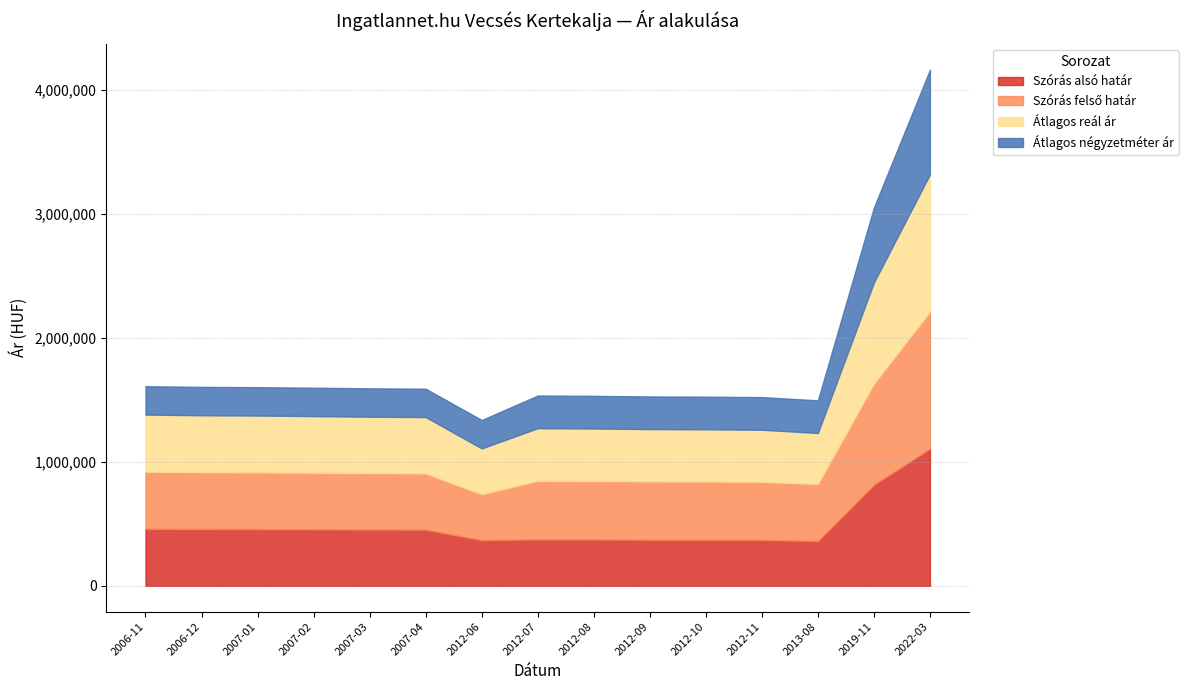

Reading left to right, transcribe all the data shown in this chart.

Szórás alsó határ: 2006-11=460672	2006-12=458849	2007-01=458093	2007-02=456589	2007-03=454946	2007-04=453972	2012-06=369782	2012-07=375175	2012-08=374390	2012-09=372717	2012-10=372162	2012-11=370947	2013-08=362314	2019-11=816073	2022-03=1107020
Szórás felső határ: 2006-11=460672	2006-12=458849	2007-01=458093	2007-02=456589	2007-03=454946	2007-04=453972	2012-06=369782	2012-07=472973	2012-08=472188	2012-09=470515	2012-10=469960	2012-11=468745	2013-08=460112	2019-11=816073	2022-03=1107020
Átlagos reál ár: 2006-11=460672	2006-12=458849	2007-01=458093	2007-02=456589	2007-03=454946	2007-04=453972	2012-06=369782	2012-07=424074	2012-08=423289	2012-09=421616	2012-10=421061	2012-11=419846	2013-08=411213	2019-11=816073	2022-03=1107020
Átlagos négyzetméter ár: 2006-11=228971	2006-12=228971	2007-01=228971	2007-02=228971	2007-03=228971	2007-04=228929	2012-06=228846	2012-07=263423	2012-08=263423	2012-09=263423	2012-10=263423	2012-11=263423	2013-08=263423	2019-11=604464	2022-03=843661